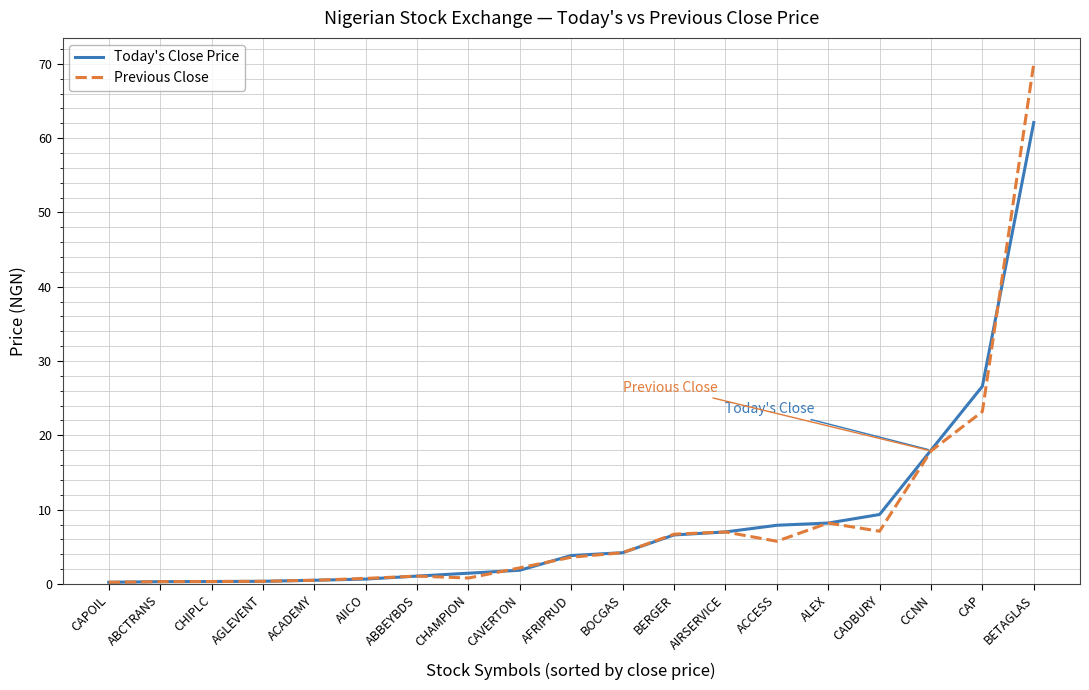

After their last crossing, which series has the higher values: Today's Close Price or Previous Close?

Previous Close